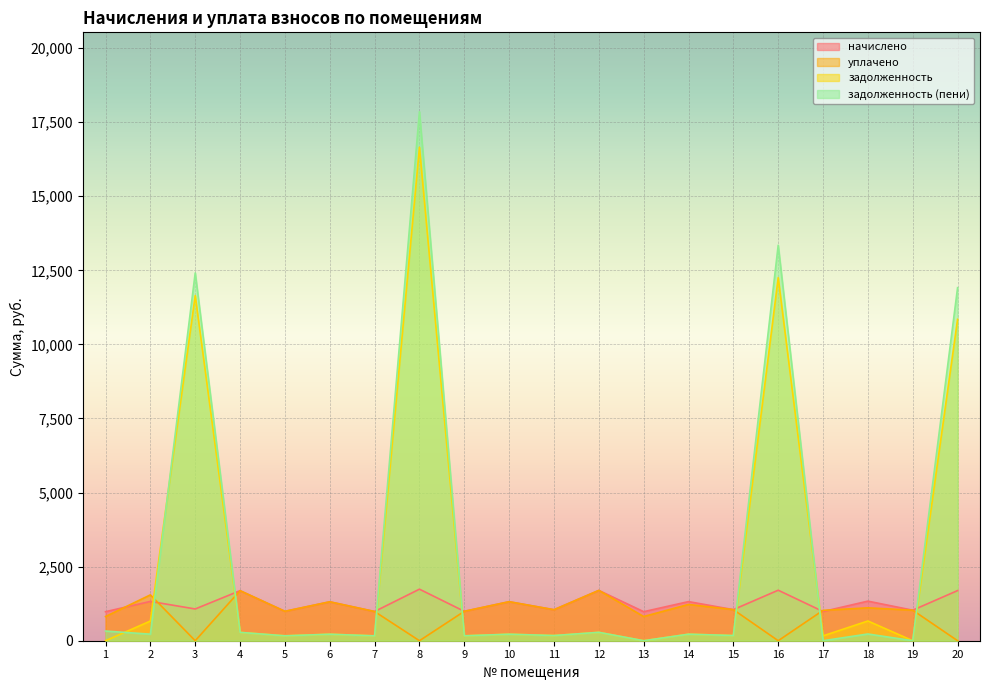

At which label does начислено reach its peak?

8